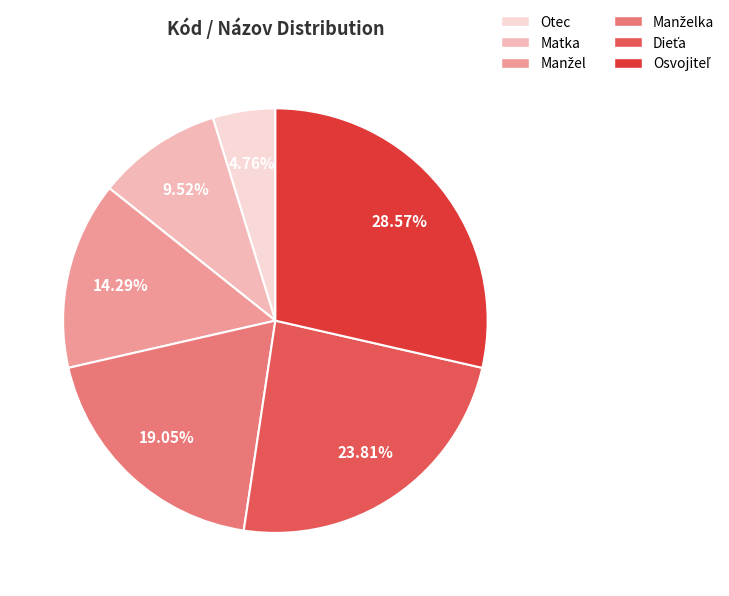

Is Otec the majority of the pie?

No